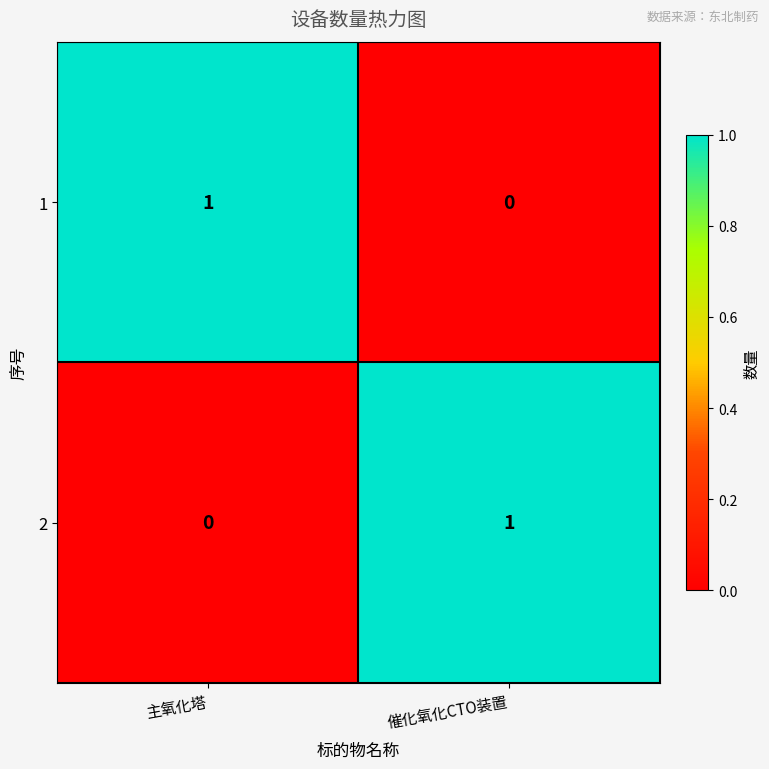

True or false: 1 has a value of 0 at 催化氧化CTO装置.

True